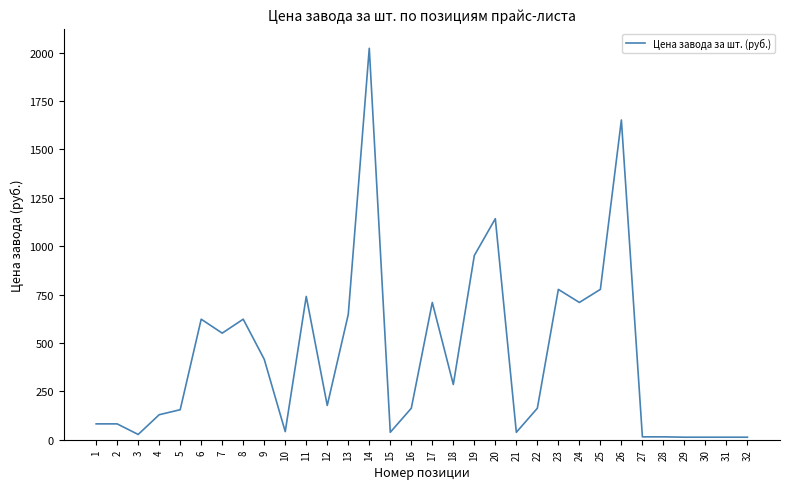

Approximately how many times larger is the value at 20 compared to 2?

14.0